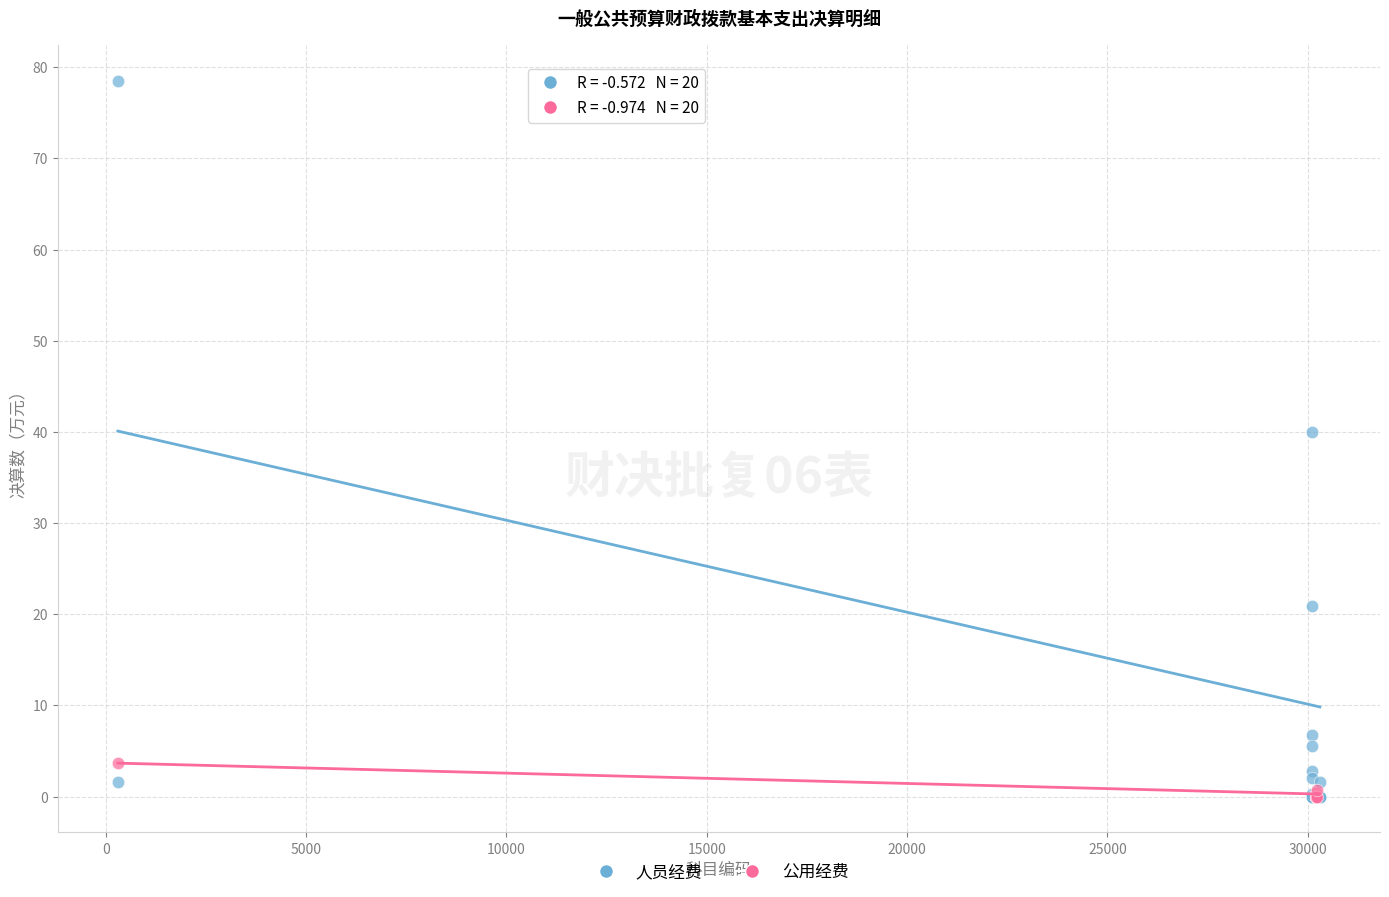

What are all the series names shown in the legend?

人员经费, 公用经费